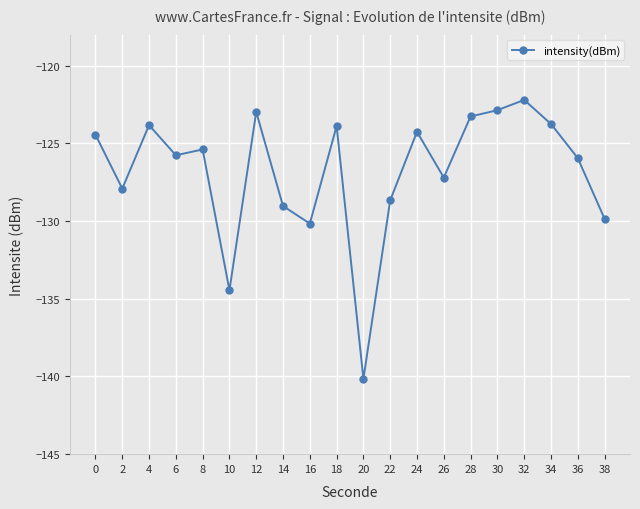

How many categories are shown in the chart?

20